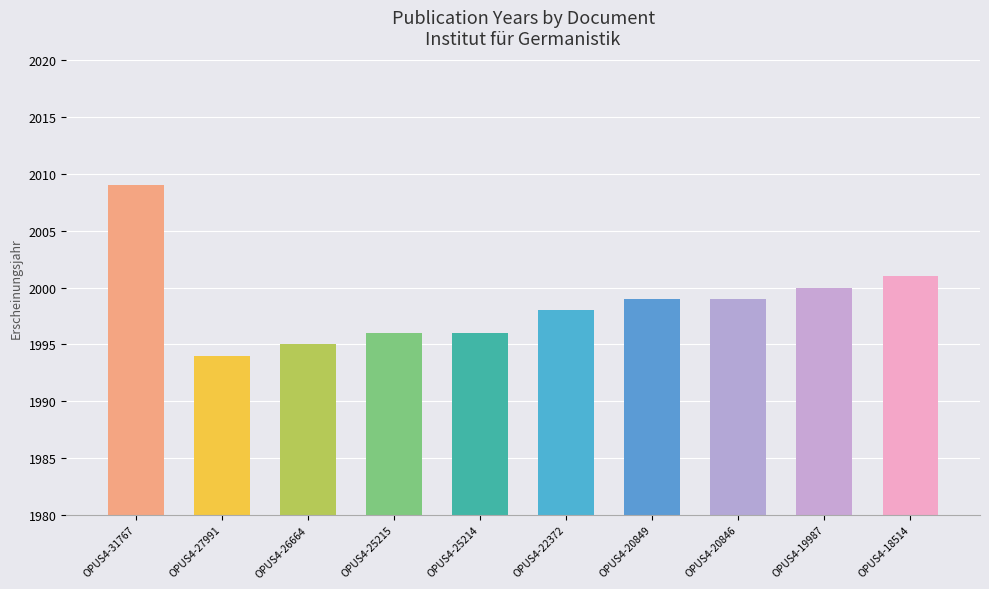

What is the approximate value at OPUS4-25214?

1996